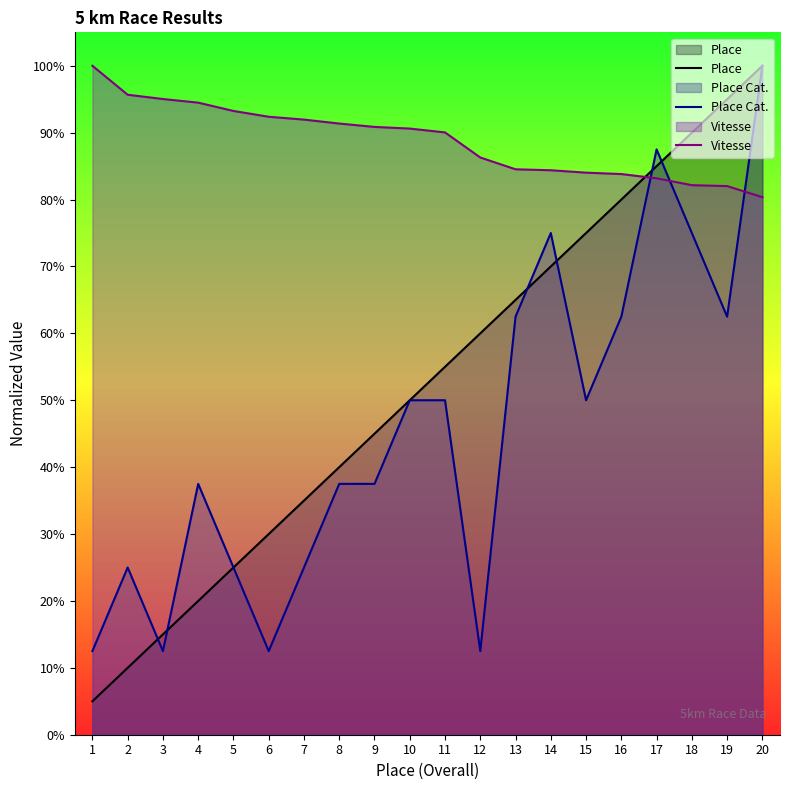

Where do Vitesse and Place first cross each other?

16 and 17